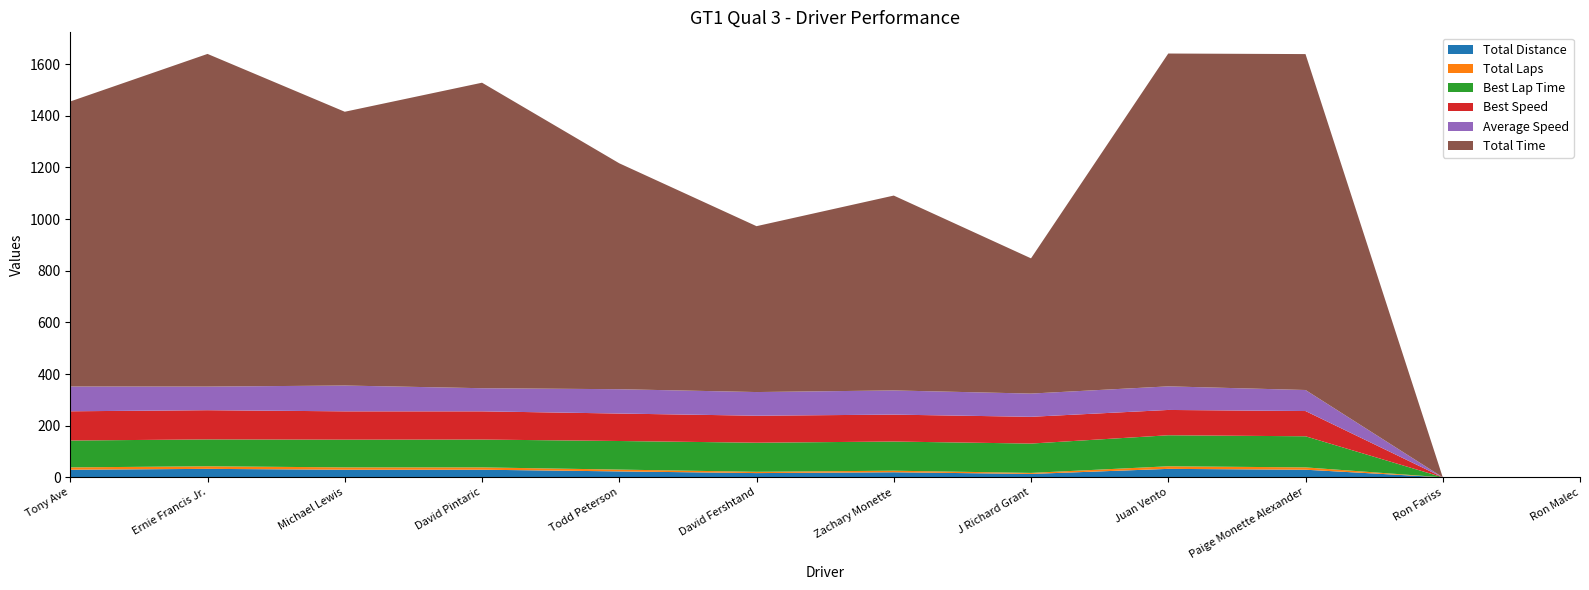

Reading right to left, what are all the values shown in this chart?

Total Distance: Ron Malec=0.0	Ron Fariss=0.0	Paige Monette Alexander=29.4	Juan Vento=32.7	J Richard Grant=13.1	Zachary Monette=19.6	David Fershtand=16.4	Todd Peterson=22.9	David Pintaric=29.4	Michael Lewis=29.4	Ernie Francis Jr.=32.7	Tony Ave=29.4
Total Laps: Ron Malec=0.0	Ron Fariss=0.0	Paige Monette Alexander=9.0	Juan Vento=10.0	J Richard Grant=4.0	Zachary Monette=6.0	David Fershtand=5.0	Todd Peterson=7.0	David Pintaric=9.0	Michael Lewis=9.0	Ernie Francis Jr.=10.0	Tony Ave=9.0
Best Lap Time: Ron Malec=0.0	Ron Fariss=0.0	Paige Monette Alexander=120.5	Juan Vento=120.1	J Richard Grant=113.6	Zachary Monette=112.9	David Fershtand=112.6	Todd Peterson=110.7	David Pintaric=107.8	Michael Lewis=107.4	Ernie Francis Jr.=104.1	Tony Ave=104.0
Best Speed: Ron Malec=0.0	Ron Fariss=0.0	Paige Monette Alexander=97.7	Juan Vento=98.0	J Richard Grant=103.6	Zachary Monette=104.3	David Fershtand=104.5	Todd Peterson=106.3	David Pintaric=109.2	Michael Lewis=109.6	Ernie Francis Jr.=113.1	Tony Ave=113.2
Average Speed: Ron Malec=0.0	Ron Fariss=0.0	Paige Monette Alexander=81.5	Juan Vento=91.3	J Richard Grant=89.9	Zachary Monette=93.6	David Fershtand=91.6	Todd Peterson=94.2	David Pintaric=89.6	Michael Lewis=99.9	Ernie Francis Jr.=91.4	Tony Ave=96.0
Total Time: Ron Malec=0.0	Ron Fariss=0.0	Paige Monette Alexander=1300.7	Juan Vento=1288.8	J Richard Grant=523.7	Zachary Monette=754.5	David Fershtand=642.3	Todd Peterson=874.8	David Pintaric=1183.0	Michael Lewis=1060.1	Ernie Francis Jr.=1288.1	Tony Ave=1103.7